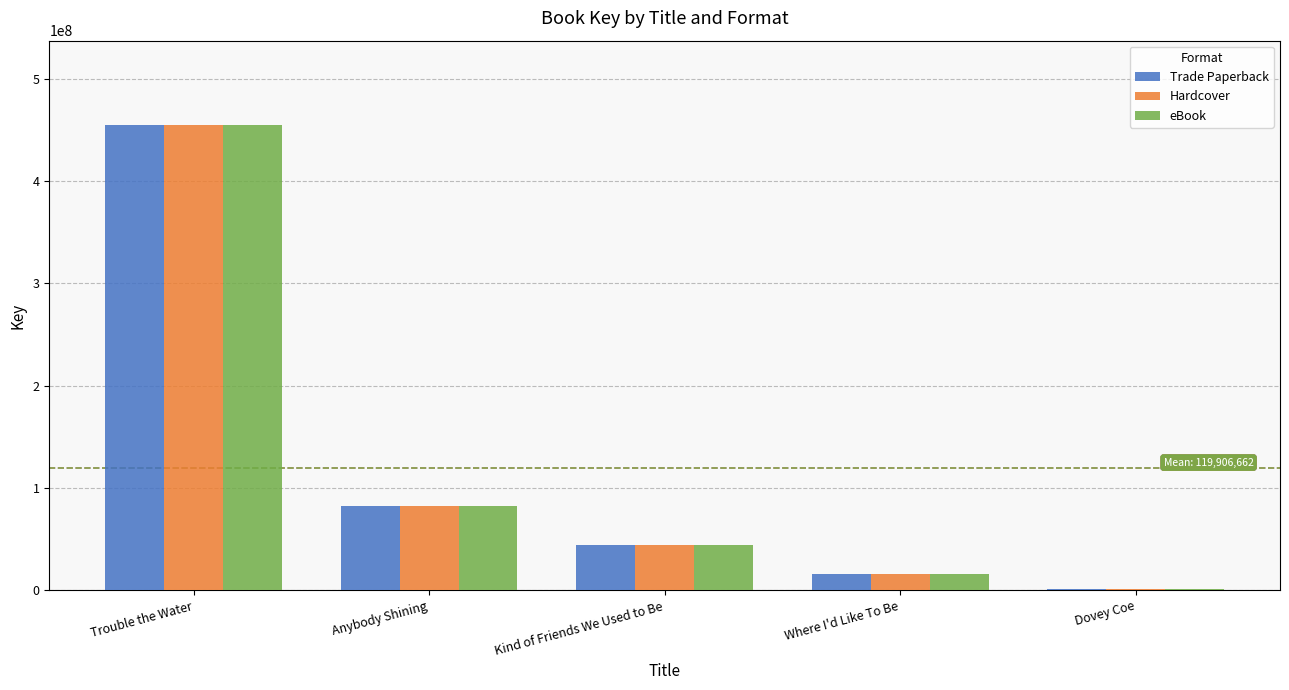

What is the sum of the Hardcover values at Anybody Shining and Kind of Friends We Used to Be?

126988267